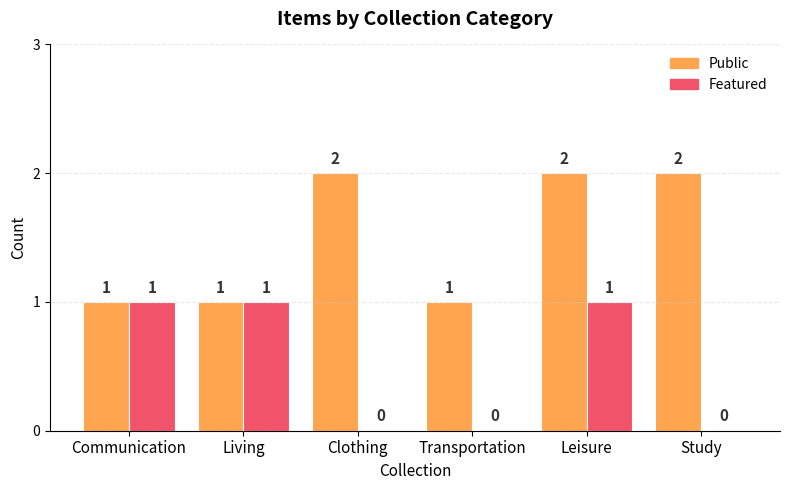

Which series changed the most between Living and Transportation?

Featured